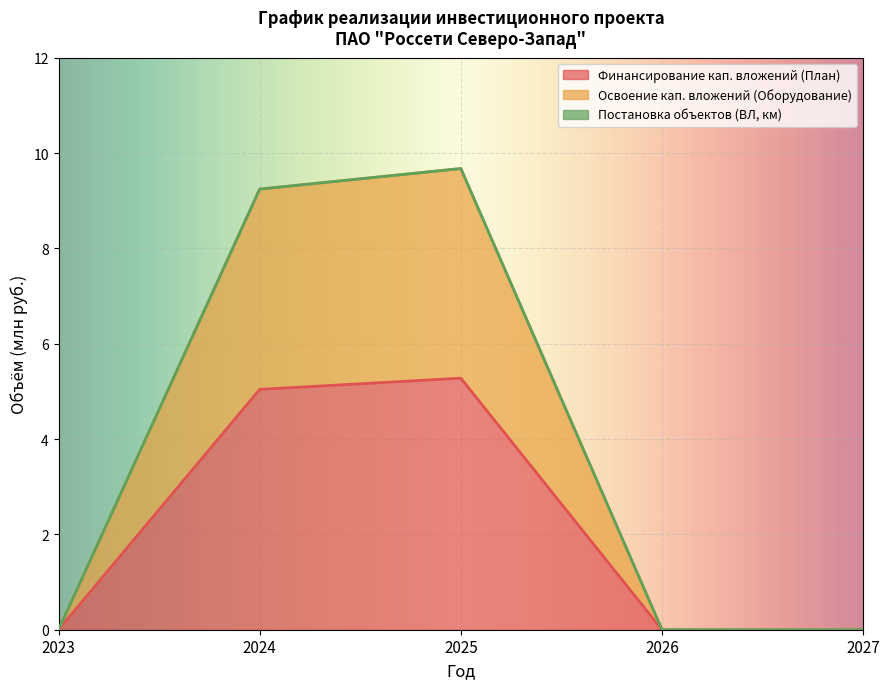

What is the difference between the maximum and minimum values in the Финансирование кап. вложений (План) series?

5.3